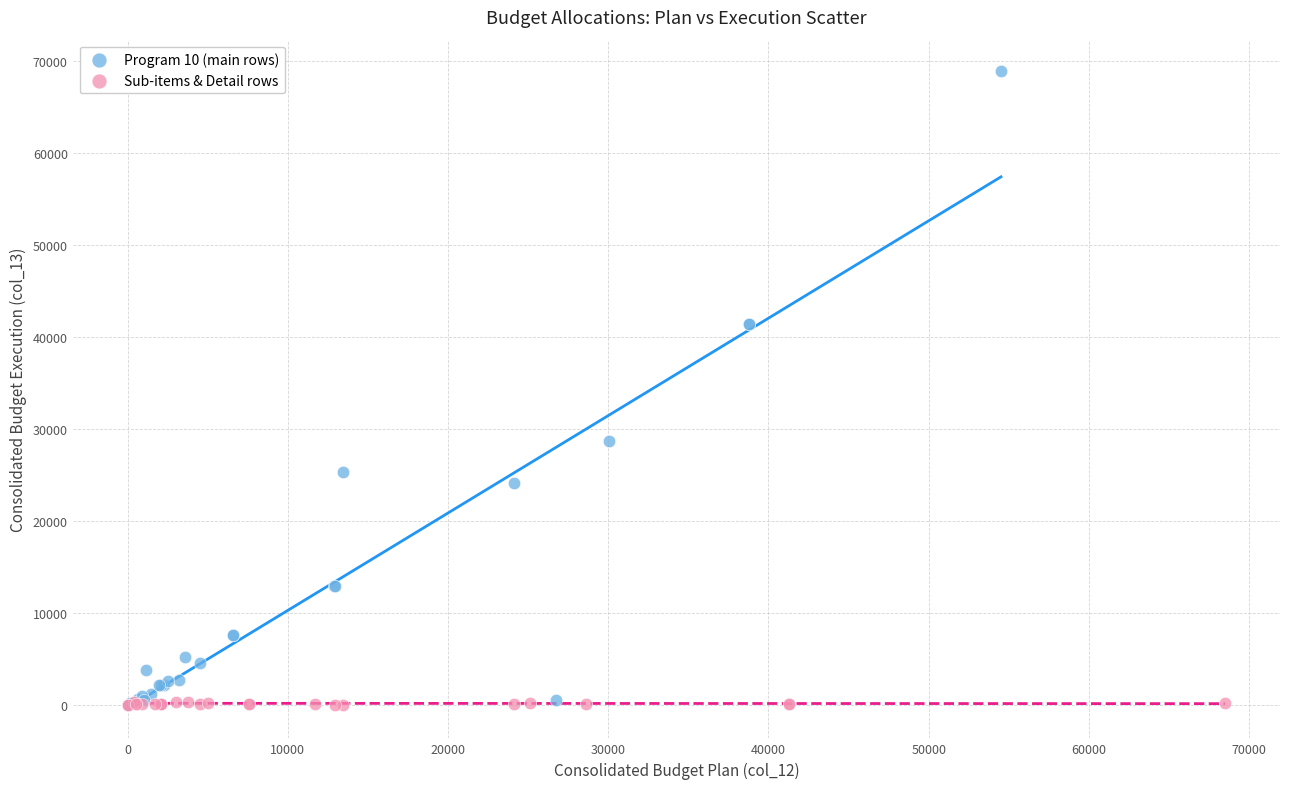

Which series contains the highest Y value?

Program 10 (main rows)